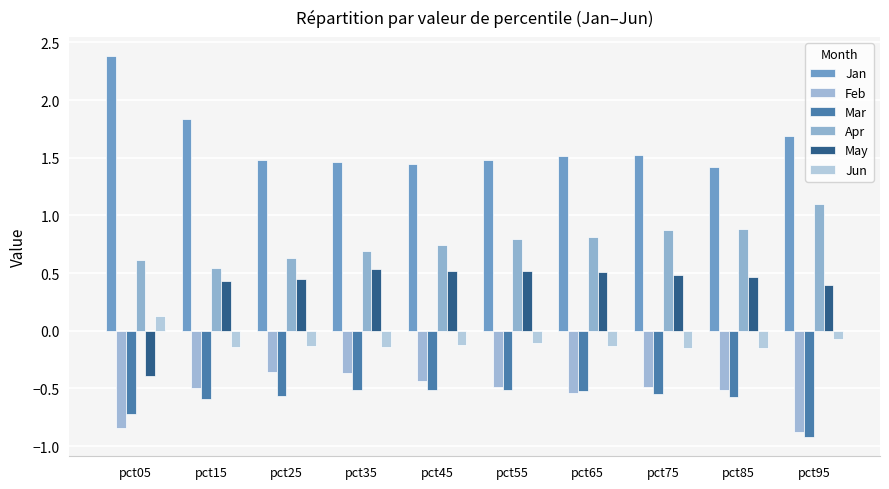

How many data points does each series have?

10